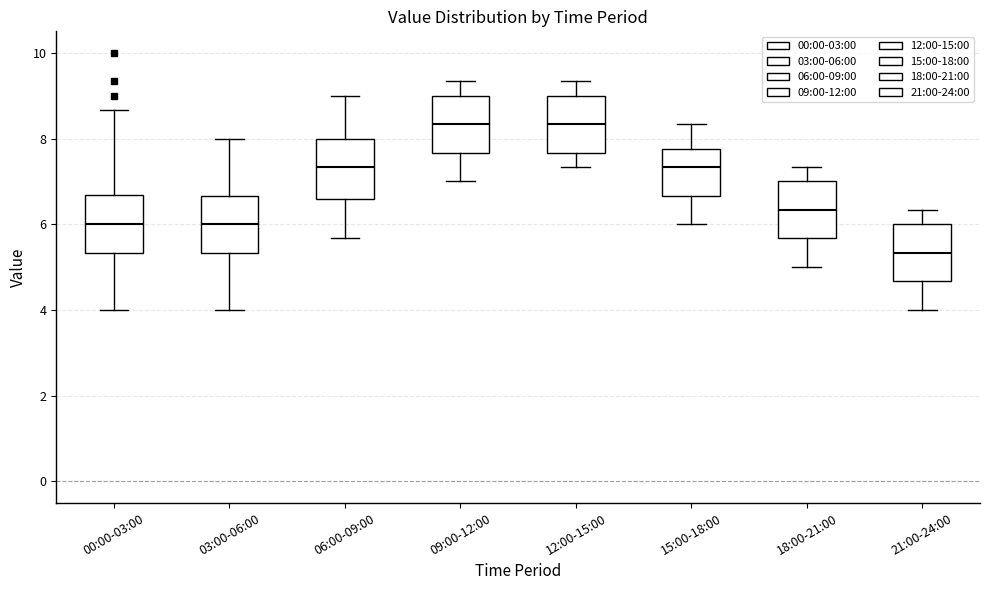

Where is the upper edge of the box for 21:00-24:00 on the y-axis? The values are not printed on the chart, so give them approximately, as read against the axis.

6.0